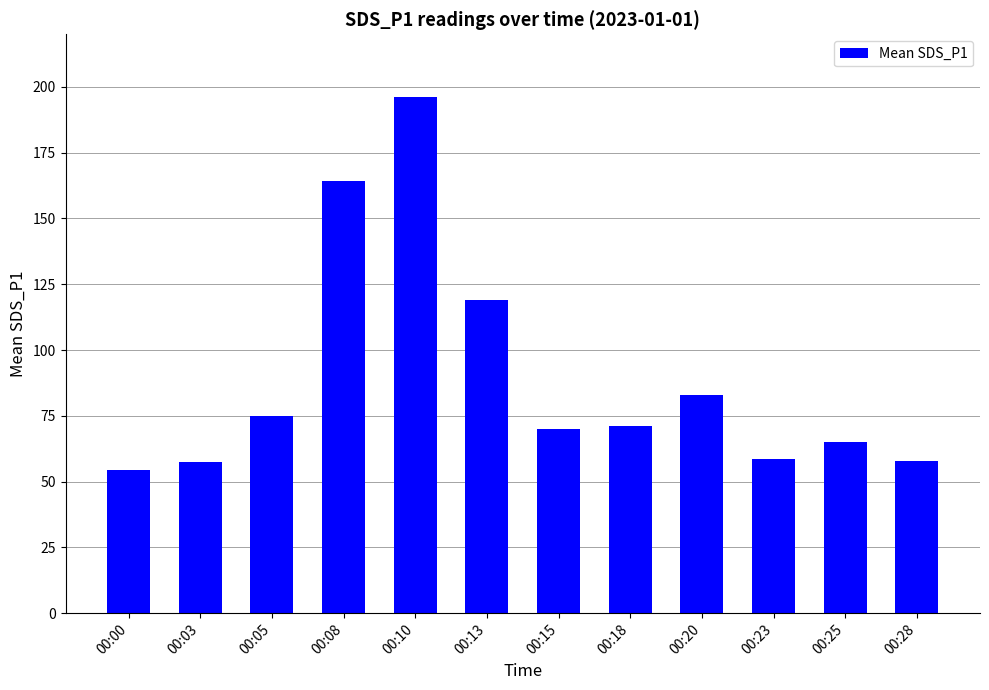

At which label does the data first exceed 71?

00:05